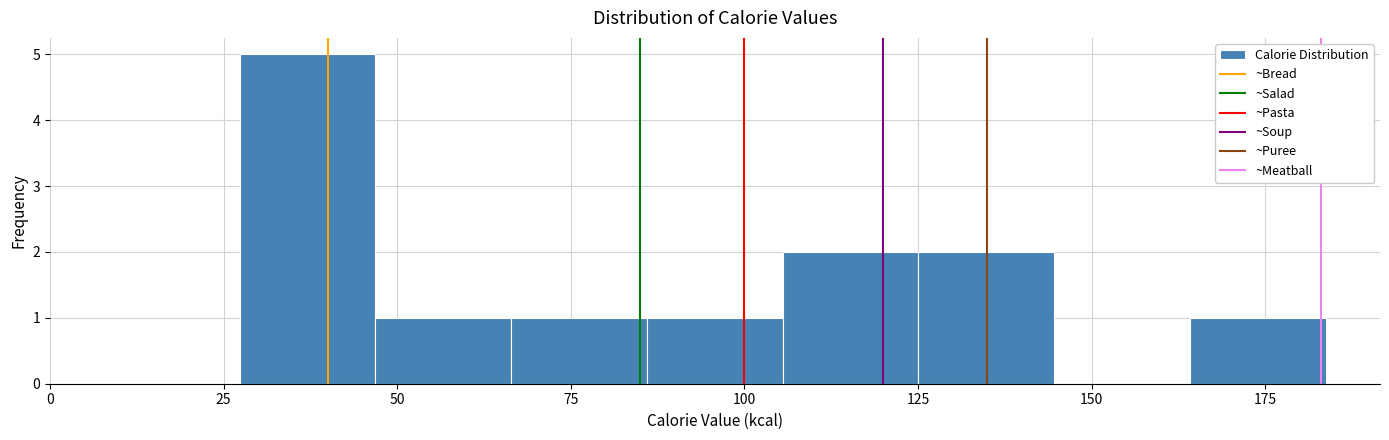

Read against the x-axis, roughly where is the centre of the tallest bar?

35